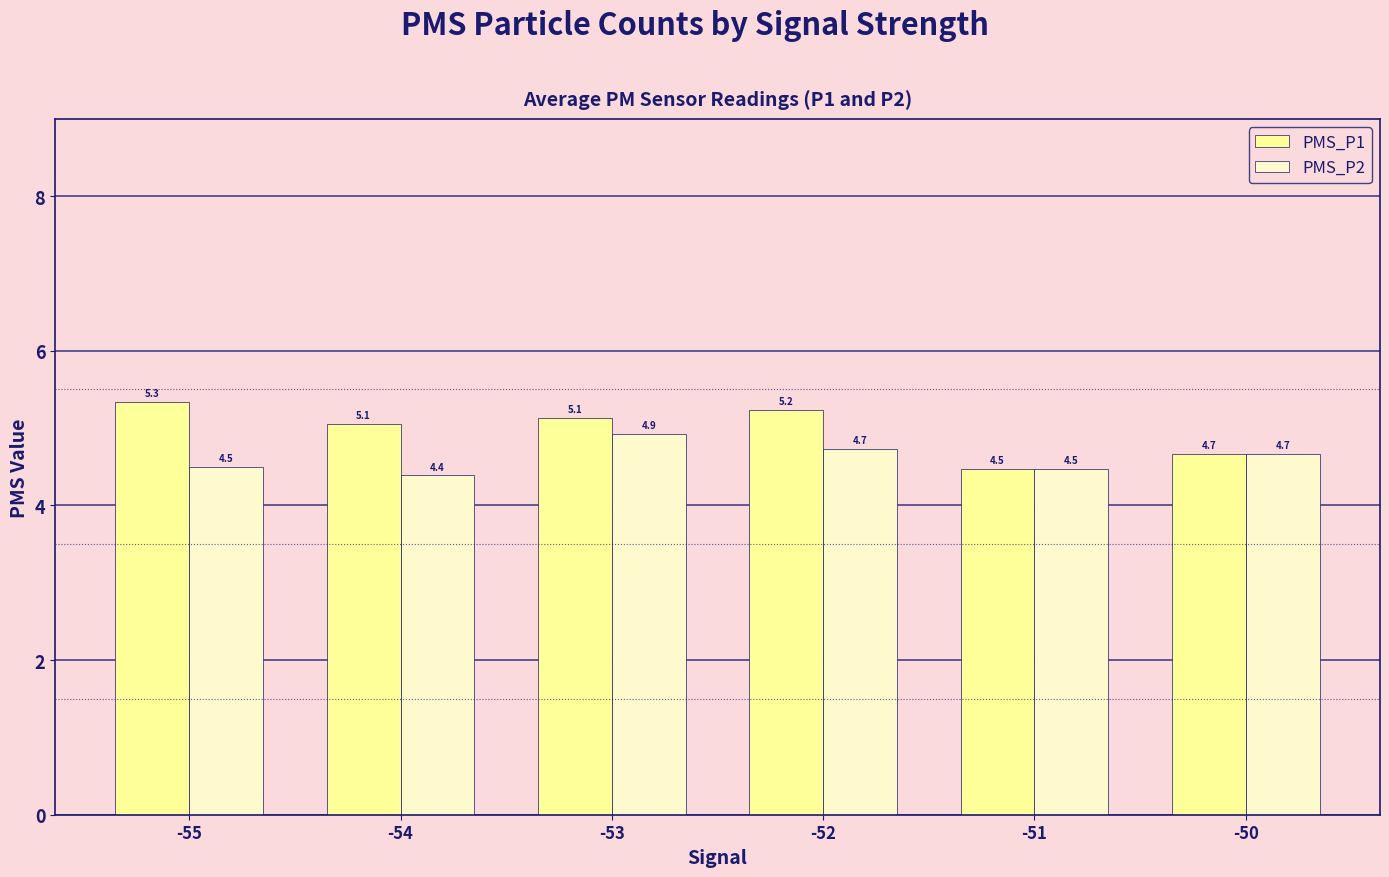

Where does the PMS_P1 series first go above 5?

-55